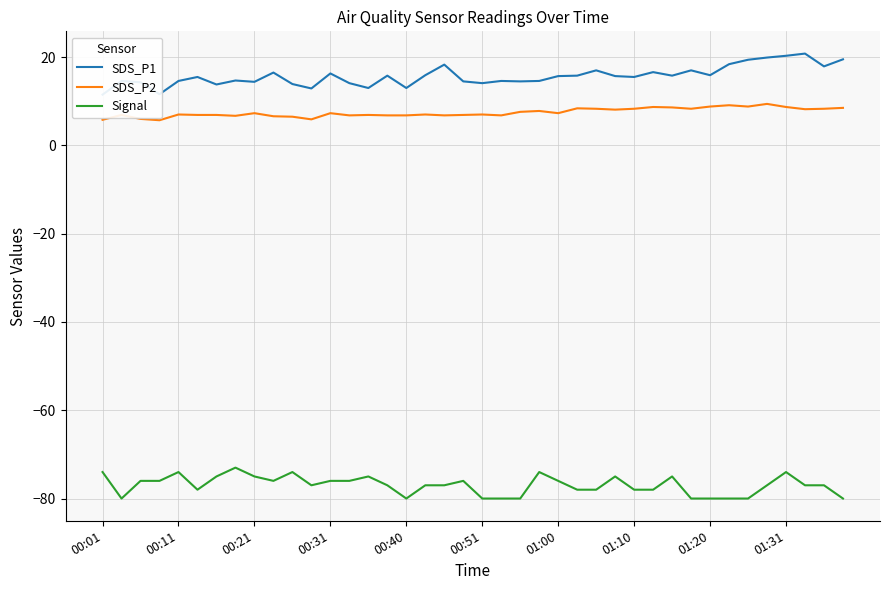

What is the maximum value for Signal?

-73.0